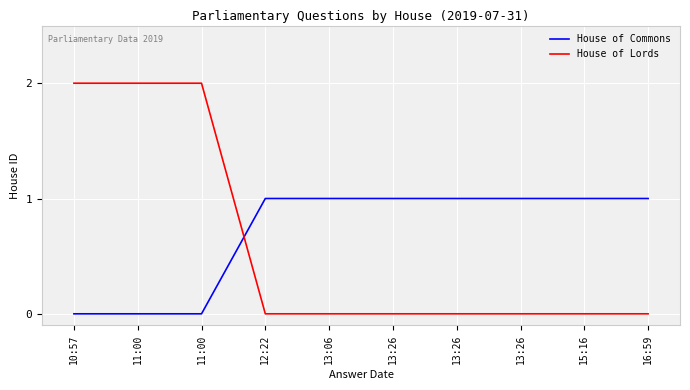

What are all the series names shown in the legend?

House of Commons, House of Lords